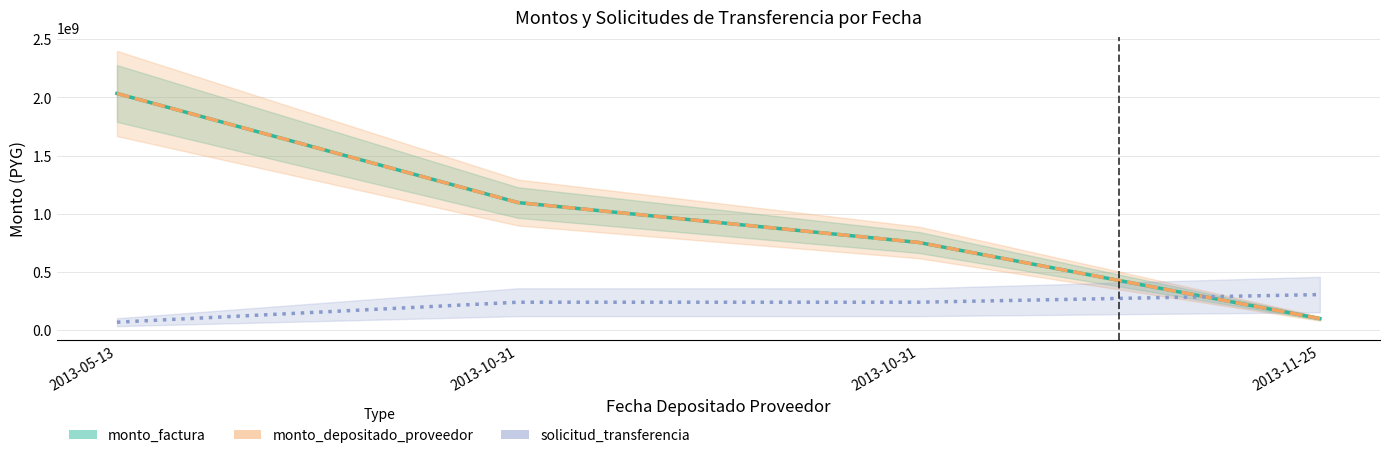

Reading right to left, what are all the values shown in this chart?

monto_factura: 98611600.0	752738927.0	1095815328.0	2032834145.0
monto_depositado_proveedor: 98611600.0	752738927.0	1095815328.0	2032834145.0
solicitud_transferencia: 304925121.8	239362676.3	239362676.3	67742319.1